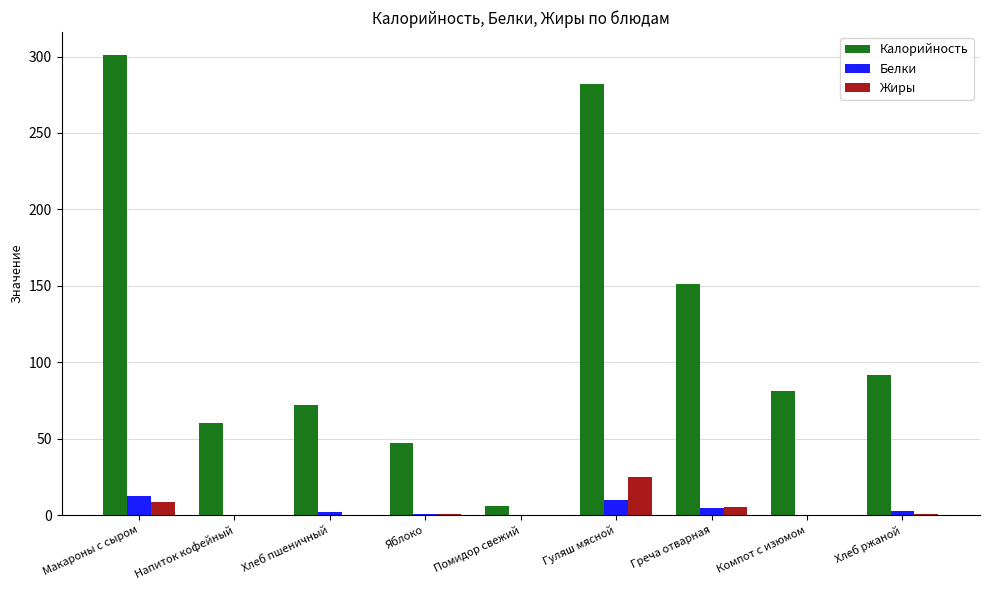

The value of Калорийность at Компот с изюмом is 81.0. True or false?

True